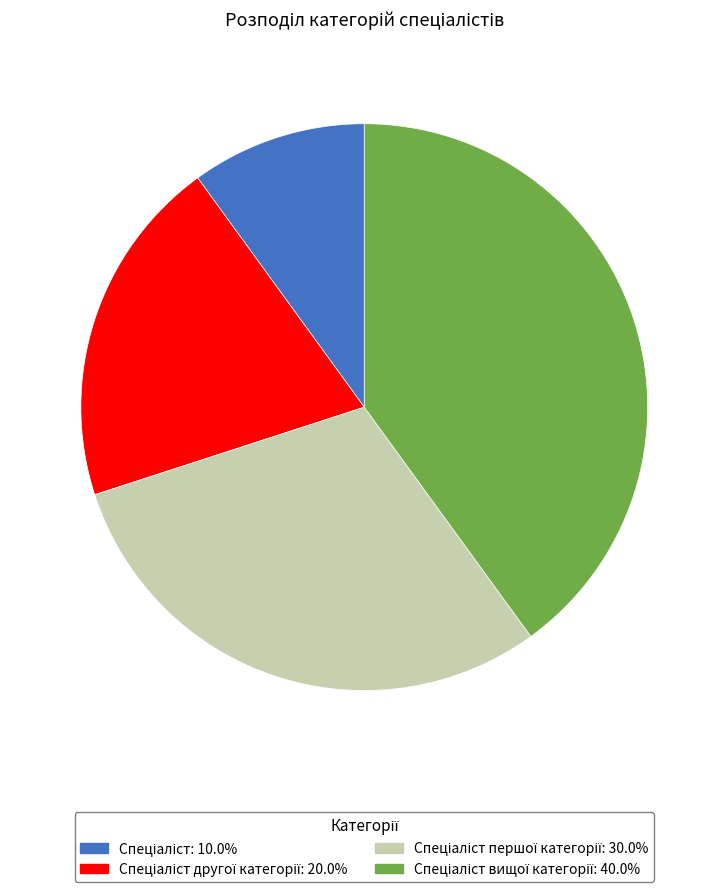

Is there any slice that represents more than half of the pie?

No